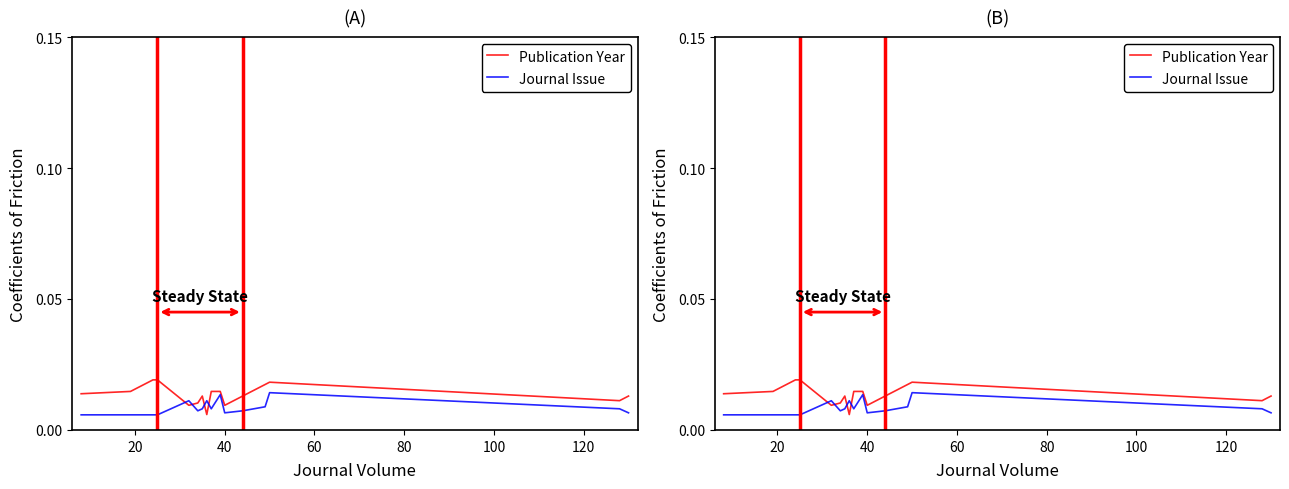

What are all the series names shown in the legend?

Publication Year, Journal Issue